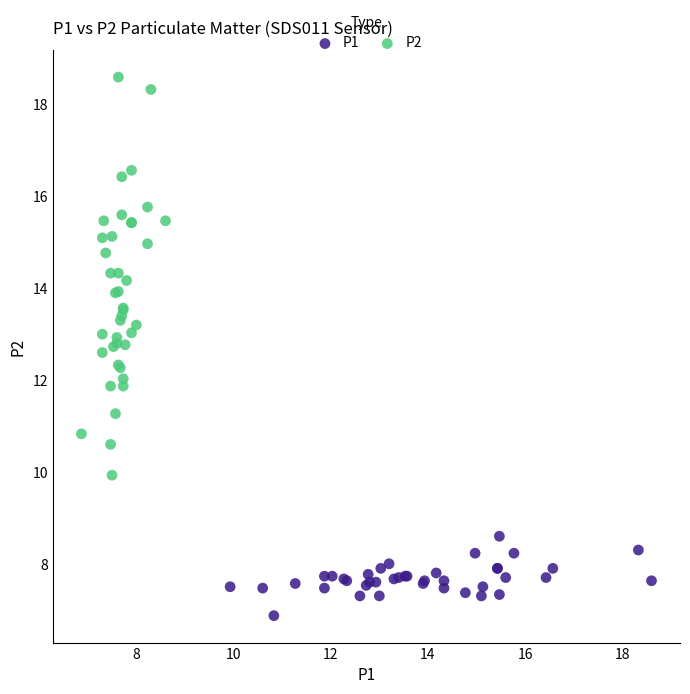

Which series contains the highest Y value?

P2